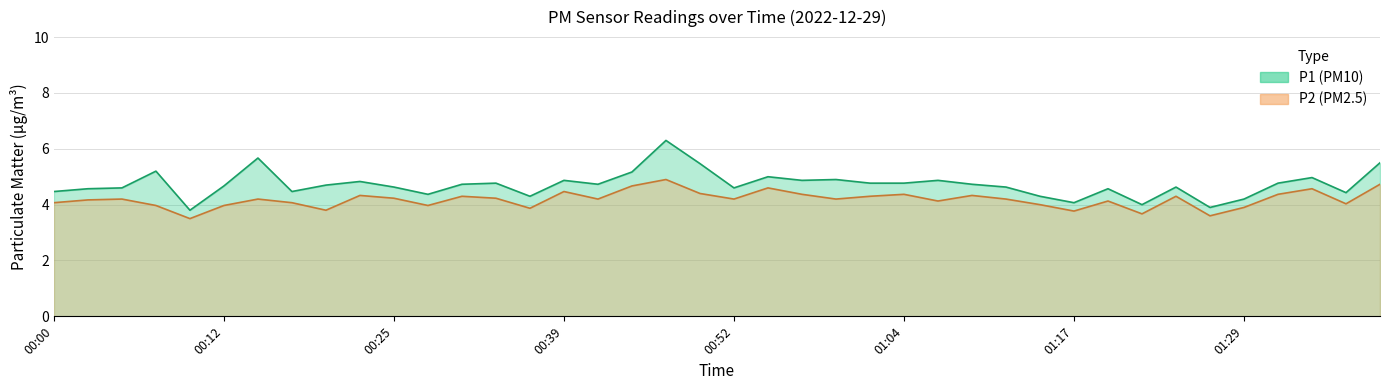

True or false: P1 has more than 2 interior local peaks.

True